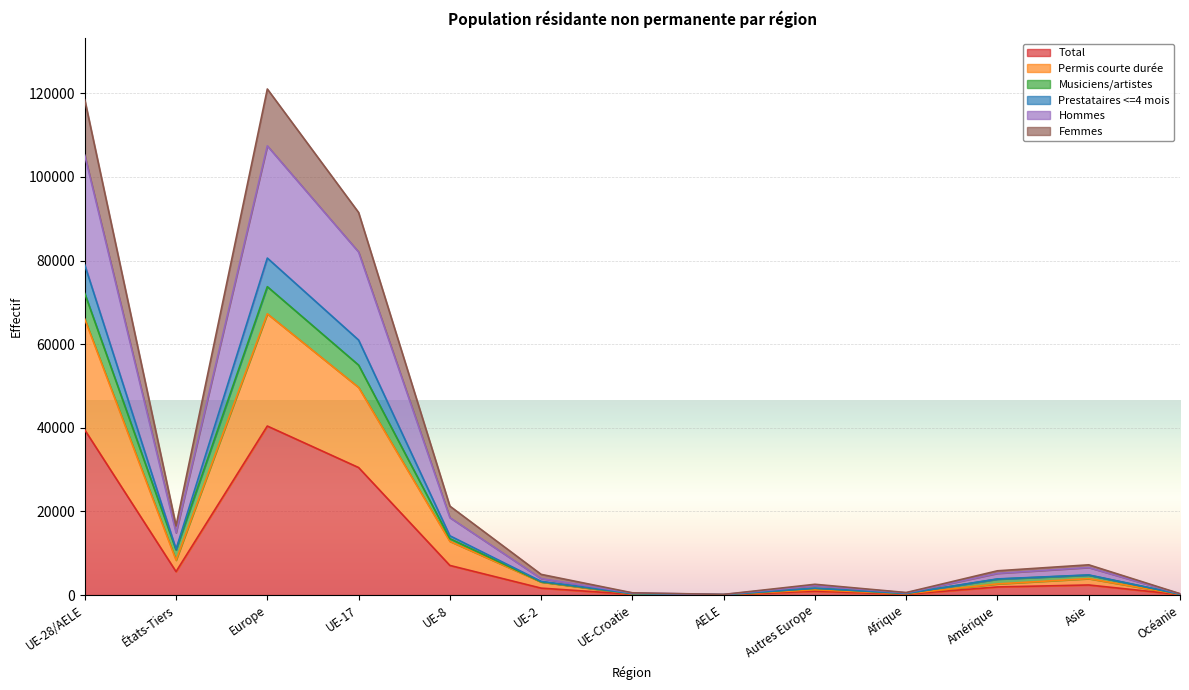

The value of Femmes at UE-8 is 18019. True or false?

False